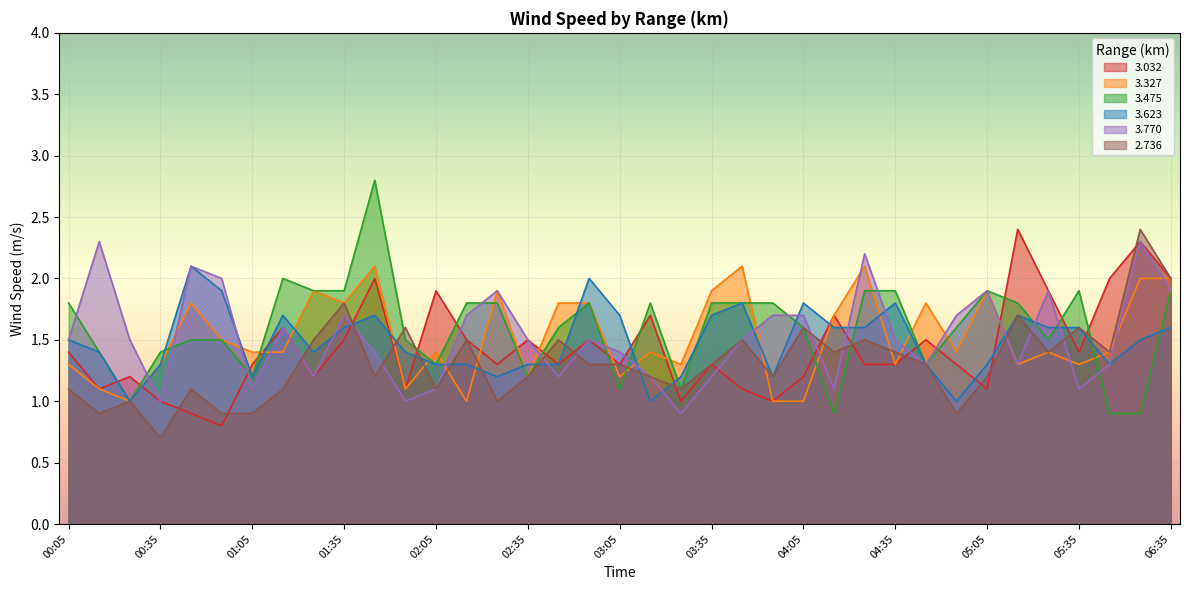

Where is the first local minimum for   3.032?

00:15